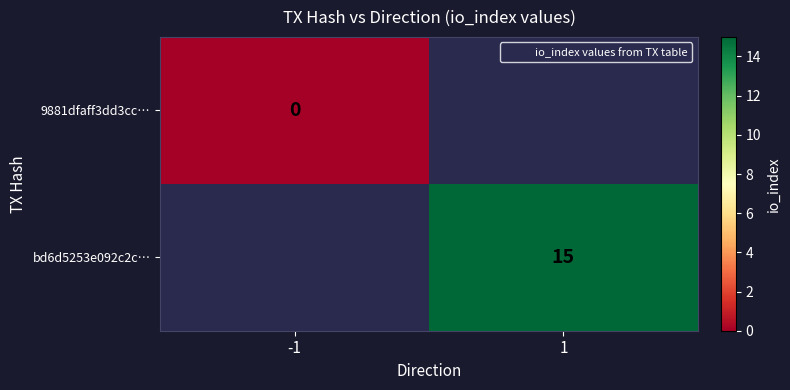

The bd6d5253e092c2c… series shows 23 at 1. True or false?

False